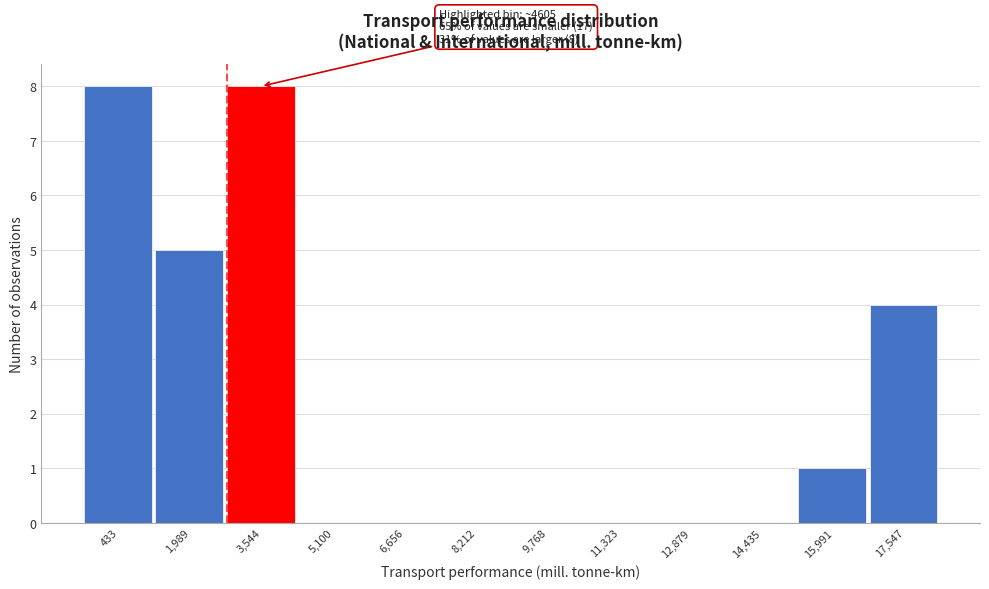

Reading left to right, transcribe all the data shown in this chart.

433=8	1,989=5	3,544=8	5,100=0	6,656=0	8,212=0	9,768=0	11,323=0	12,879=0	14,435=0	15,991=1	17,547=4